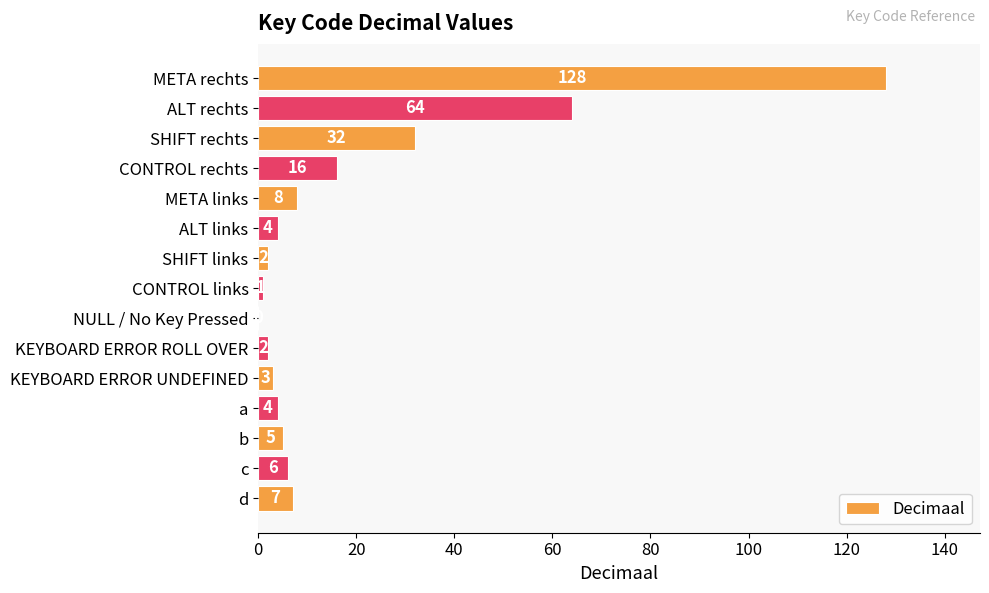

How many series are shown in this chart?

1